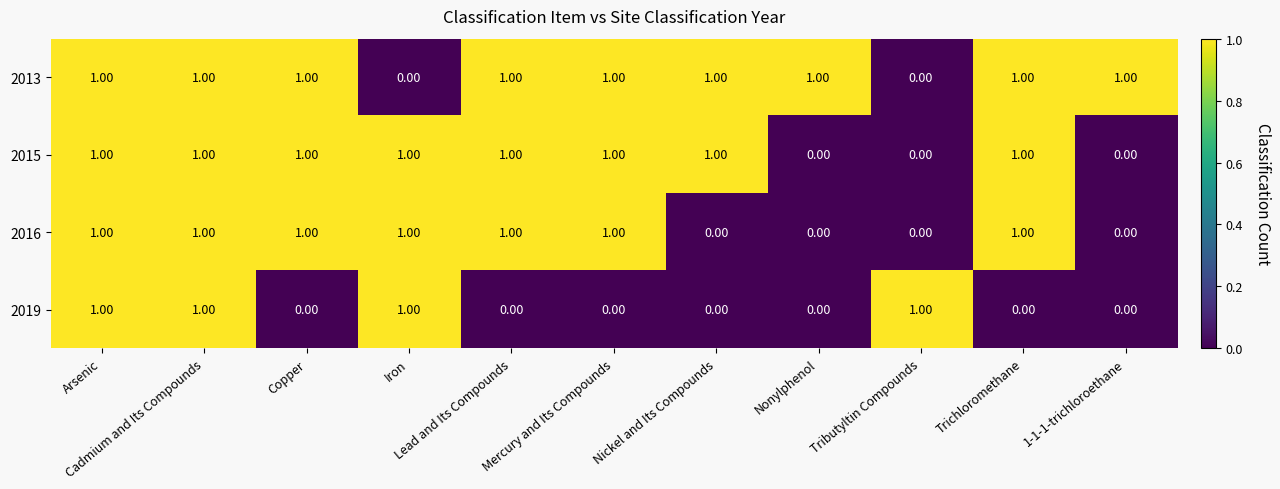

What is the sum of all 2013 values?

9